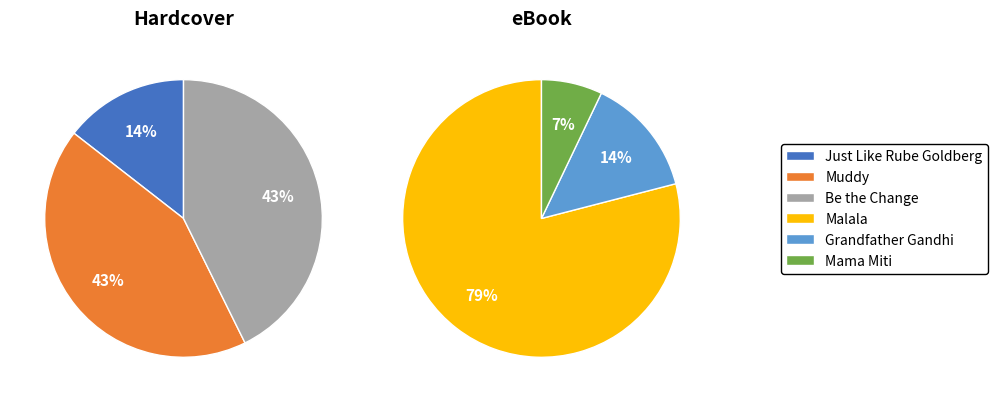

How many segments does this pie chart have?

6